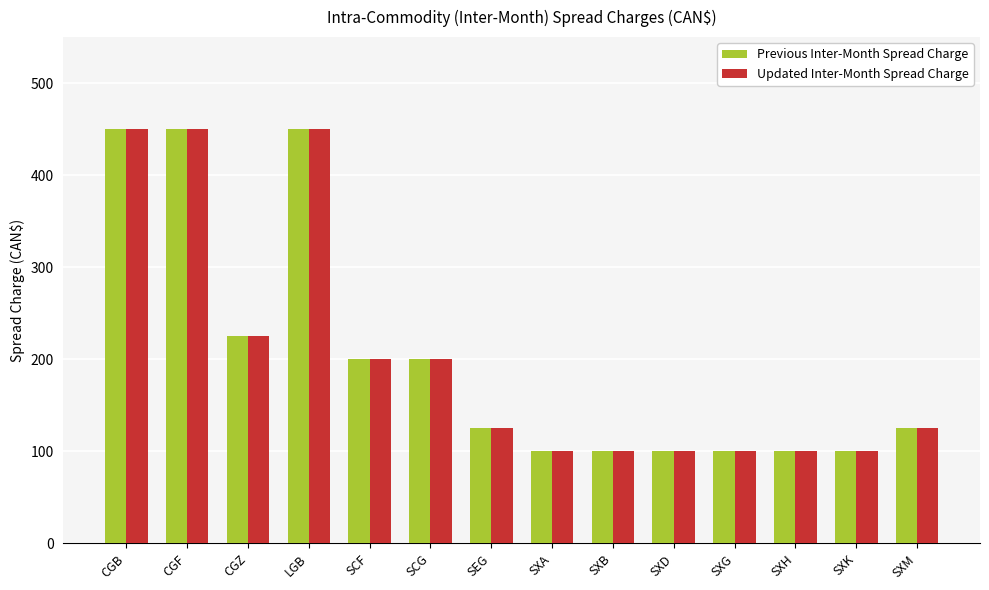

What is the sum of the Previous Inter-Month Spread Charge values at SXH and CGB?

550